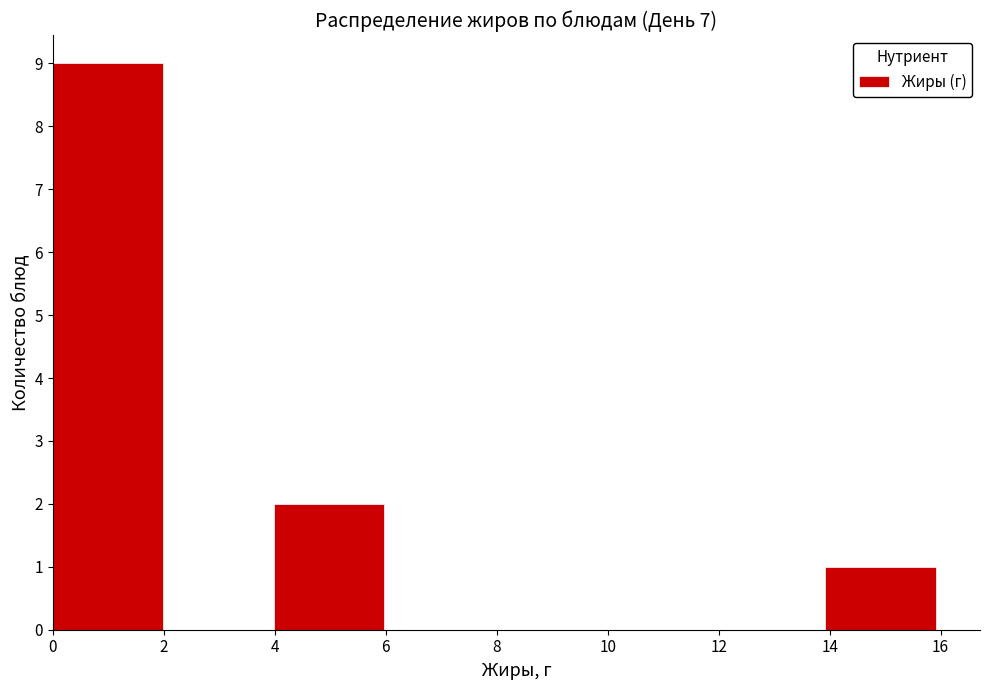

How tall is the bar that spans 0 to 2 on the x-axis? Neither the bar edges nor the heights are printed on the chart, so give them approximately, as read against the axes.

9